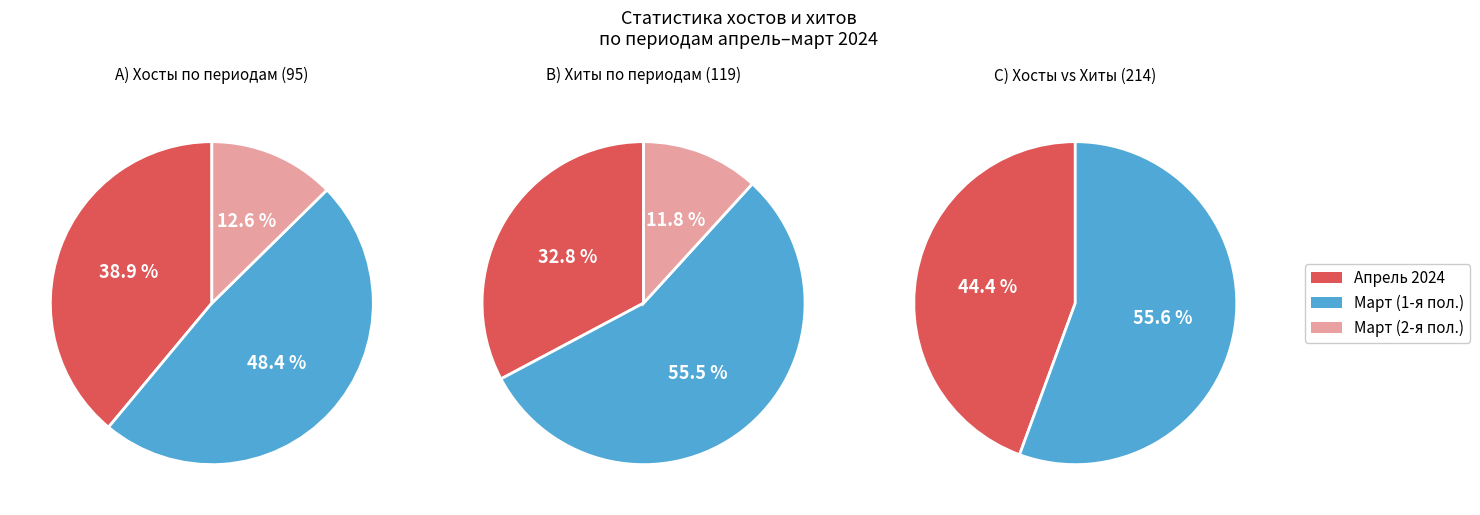

Is 2024-03-24 the majority of the pie?

No